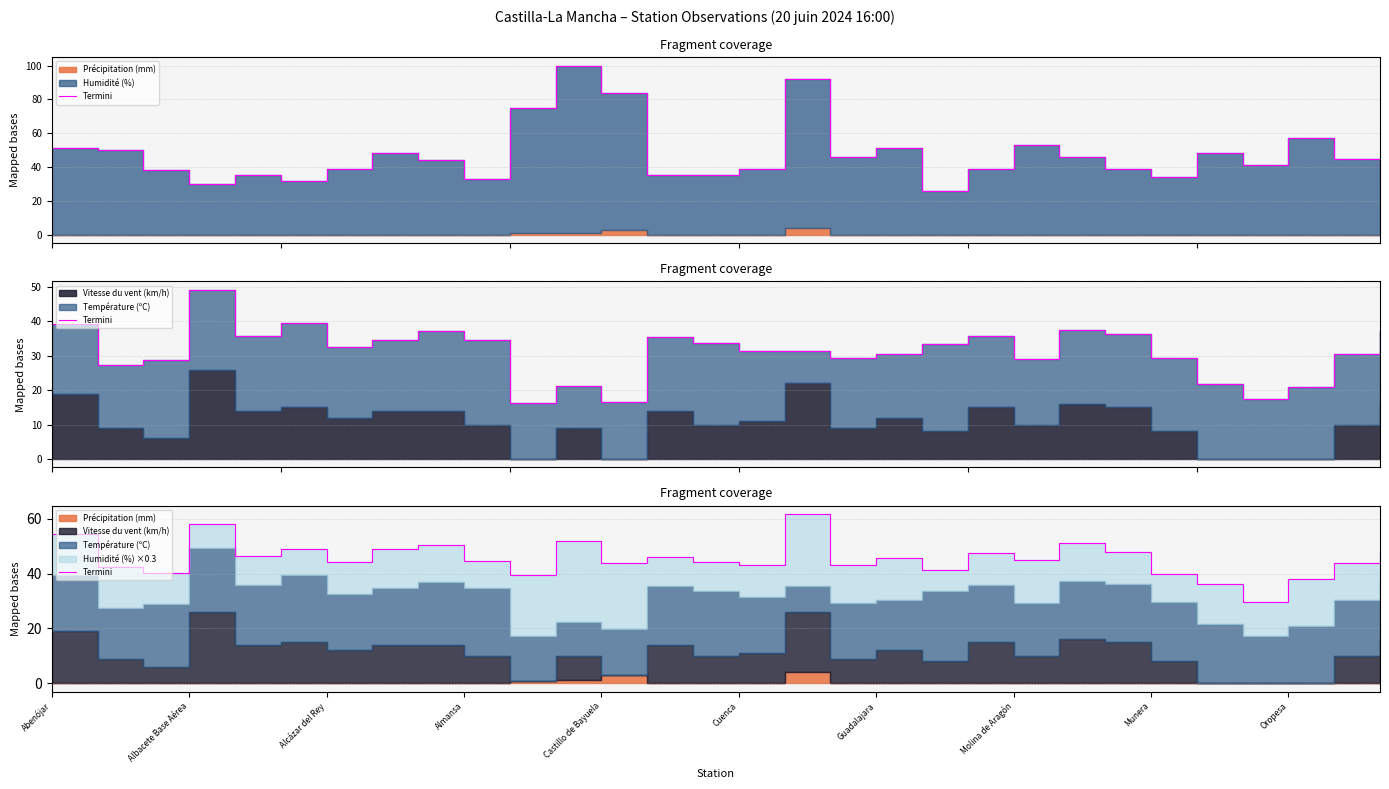

How many lines are shown in the chart?

1